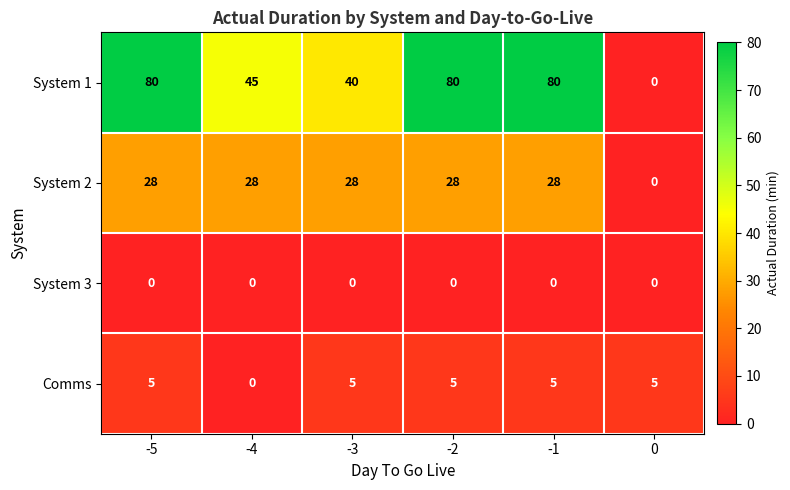

Count the number of categories in the chart.

6